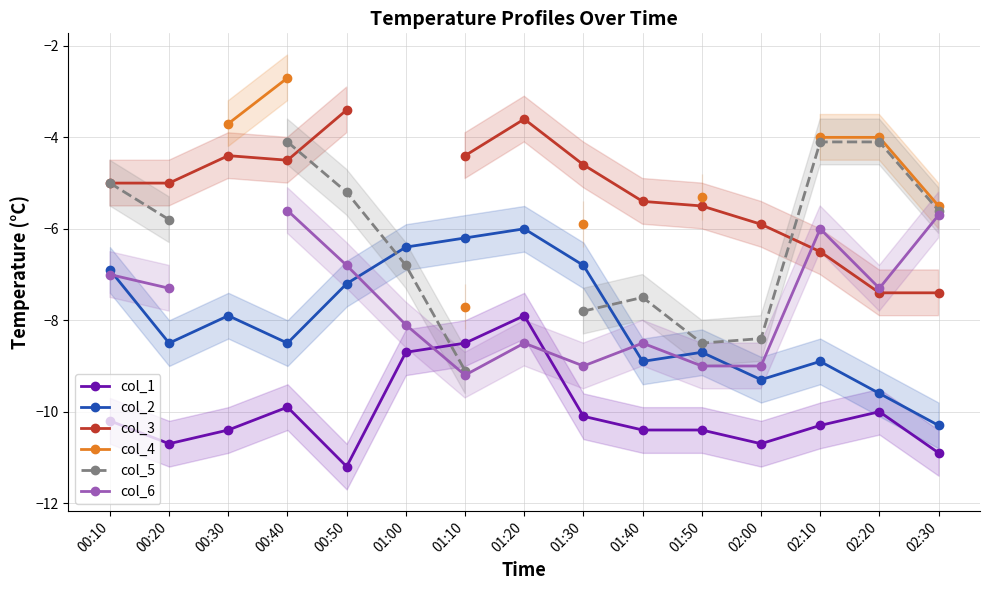

Which series changed the most between 00:20 and 01:50?

col_5